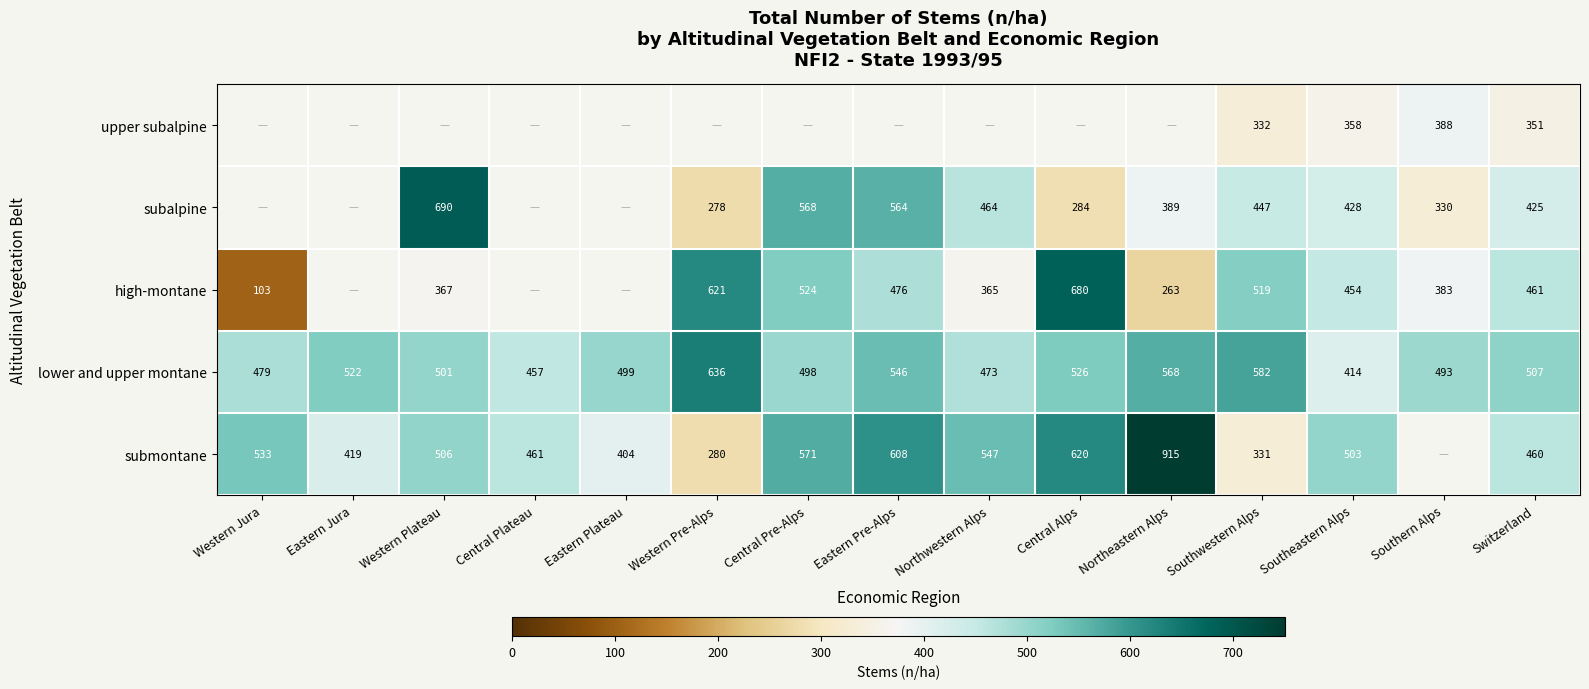

What is the difference between the submontane values at Northwestern Alps and Western Pre-Alps?

267